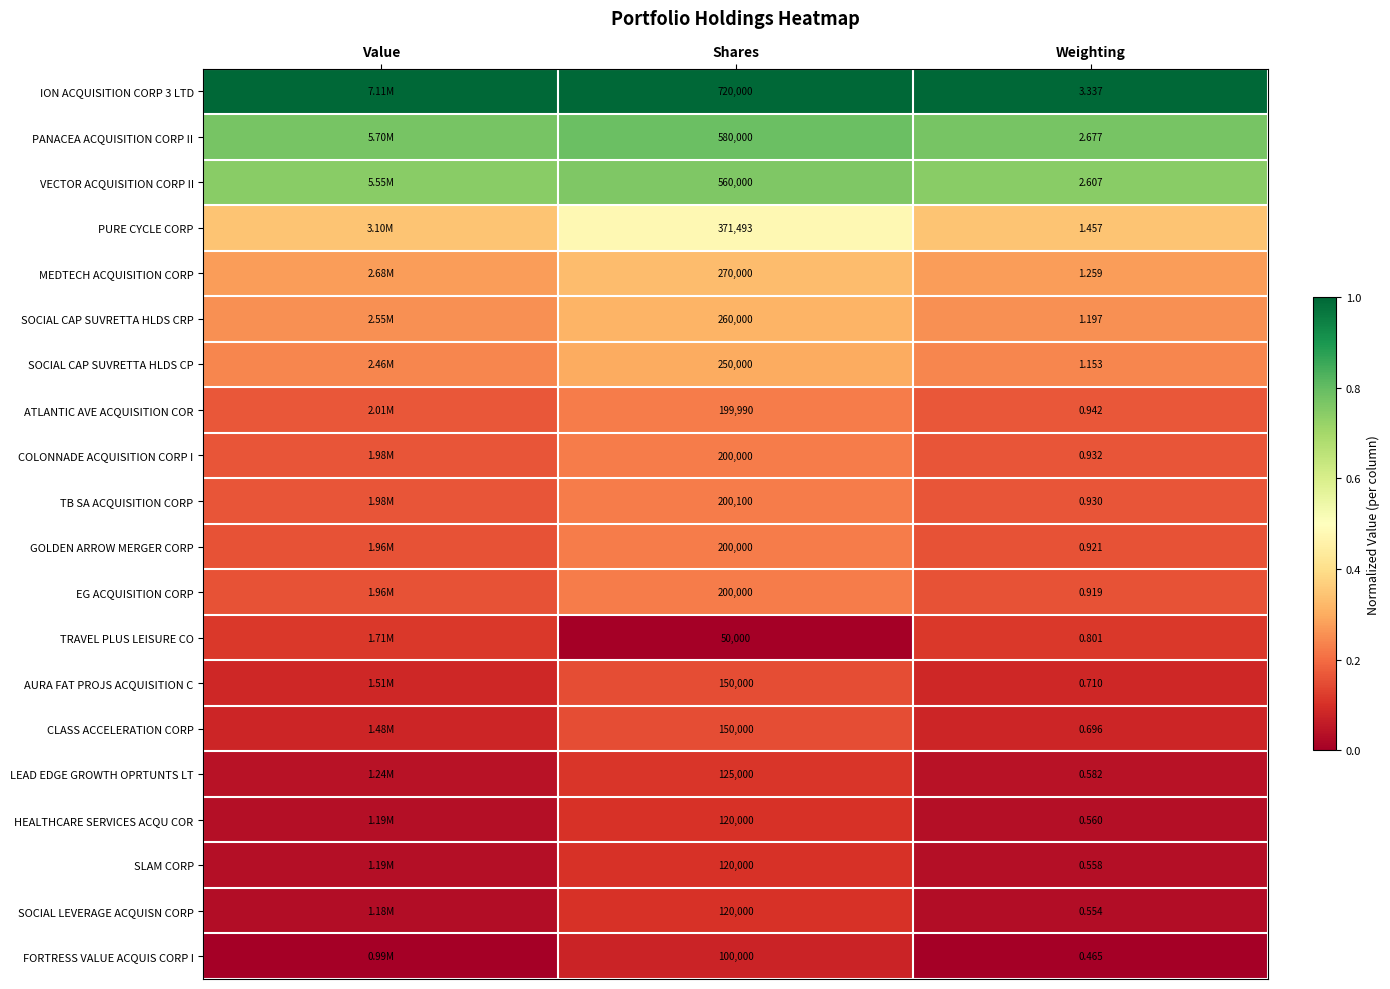

Is the value of ATLANTIC AVE ACQUISITION COR at Shares greater than the value of SLAM CORP at Weighting?

Yes